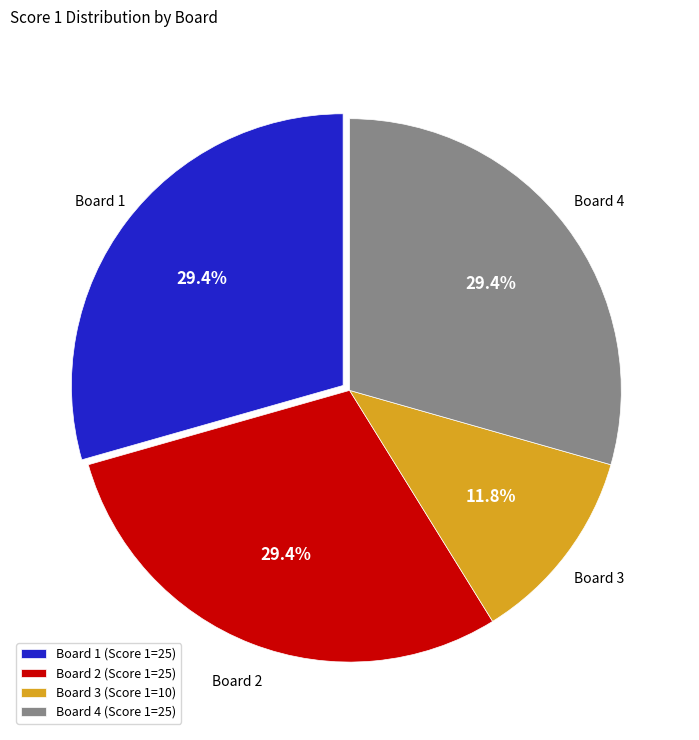

How many slices are in this pie chart?

4